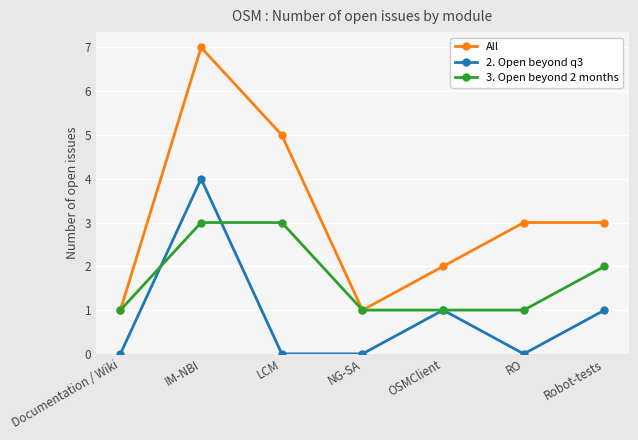

Reading left to right, extract all data points from this chart.

All: 1	7	5	1	2	3	3
2. Open beyond q3: 0	4	0	0	1	0	1
3. Open beyond 2 months: 1	3	3	1	1	1	2